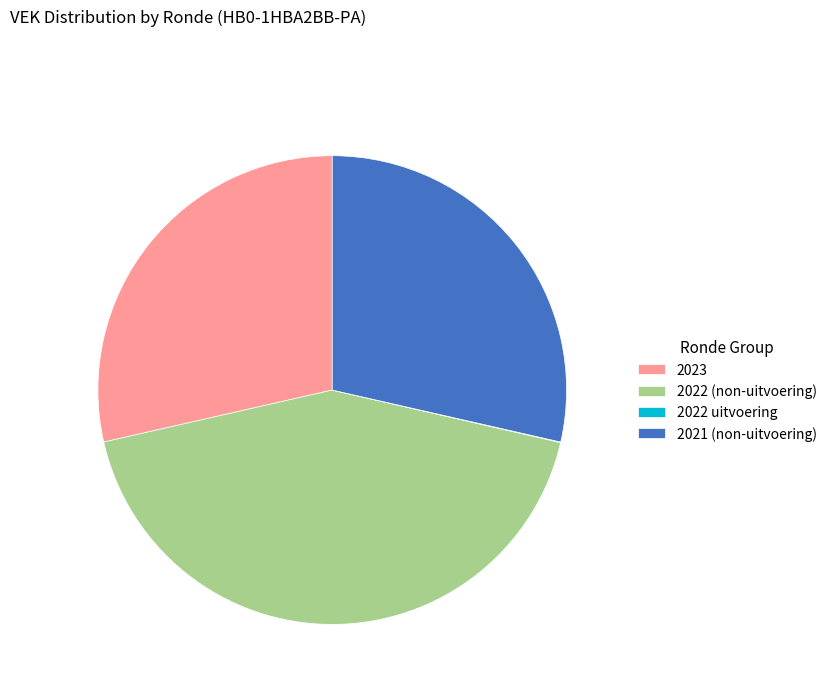

Is the sum of 2022 (non-uitvoering) and 2023 greater than half?

Yes